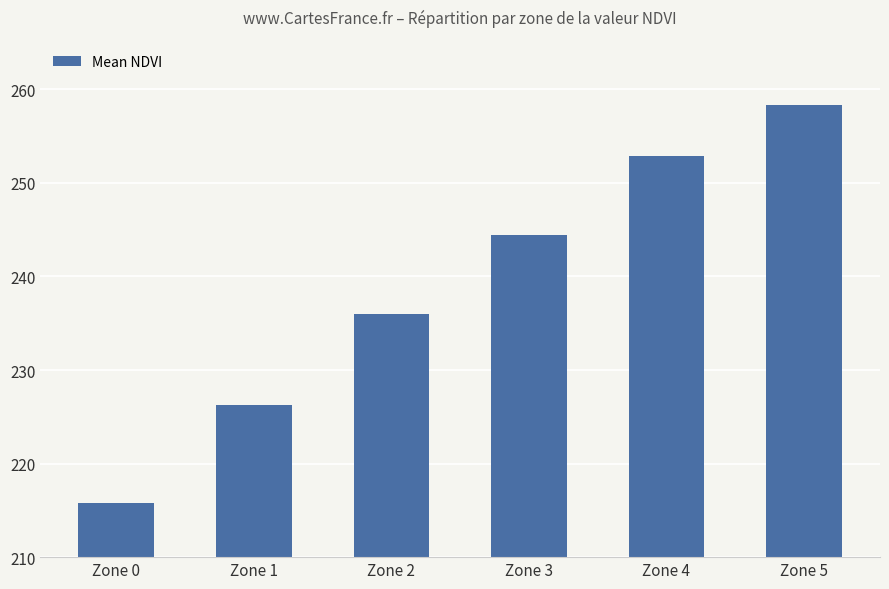

What is the sum of the values at Zone 1 and Zone 2?

462.3